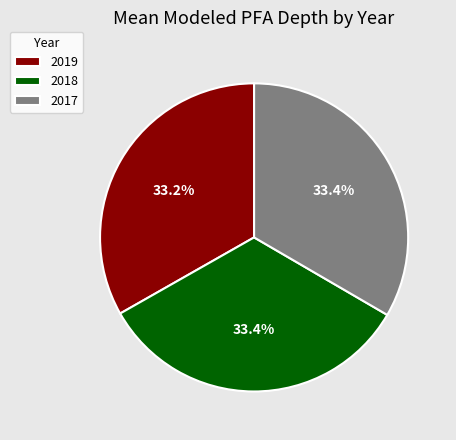

Is it true that 2017 is 42% of the pie?

False